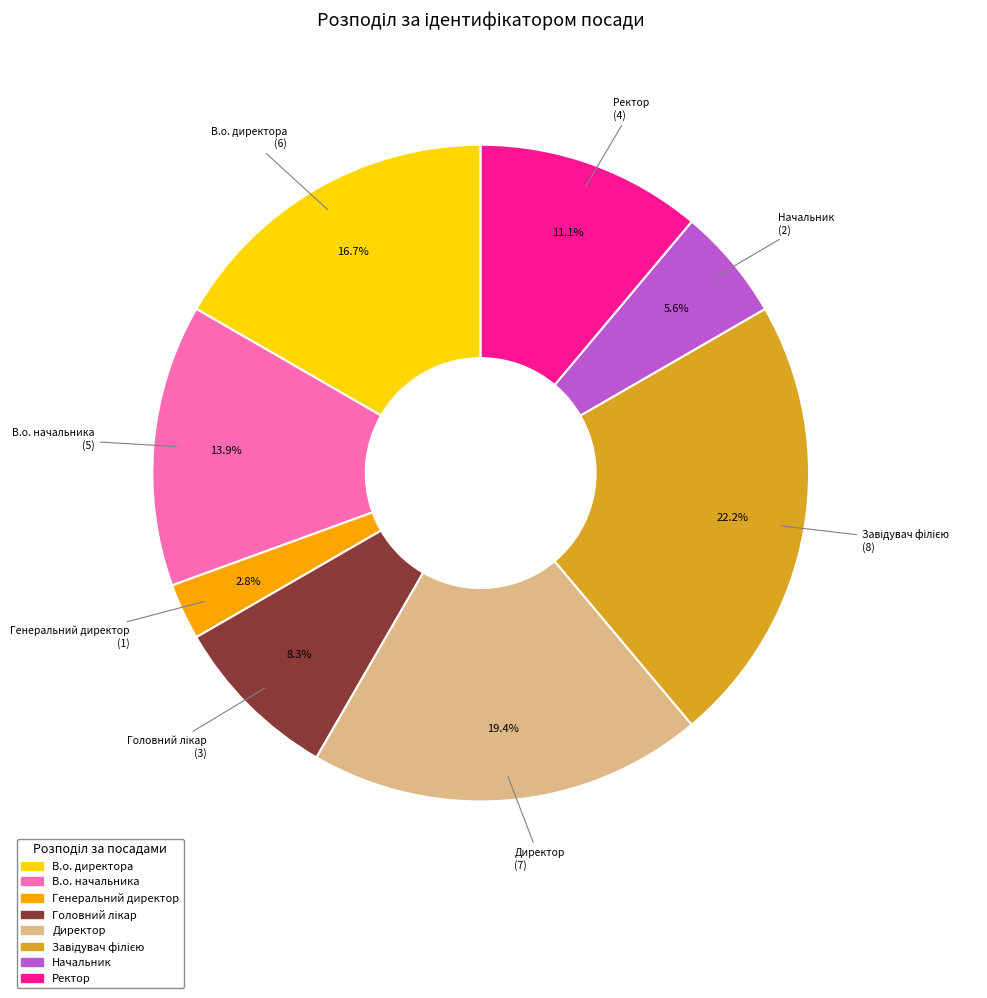

Which slice is the smallest?

Генеральний директор